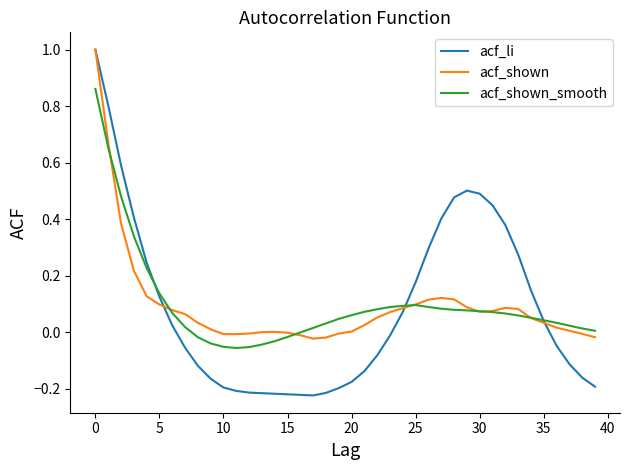

What is the greatest value displayed?

1.0